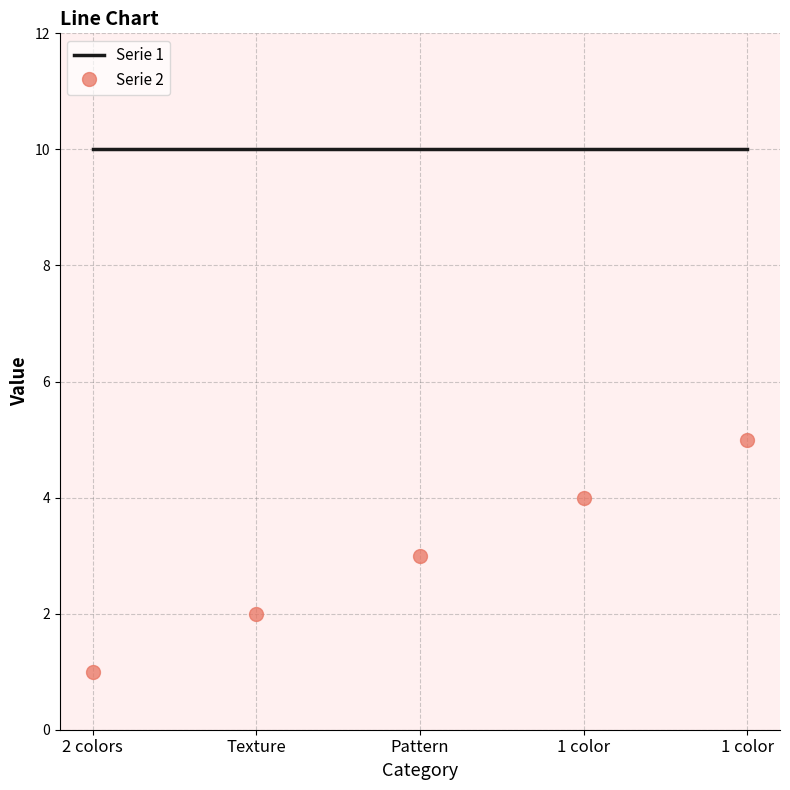

Which series has the largest range (max minus min)?

Serie 2